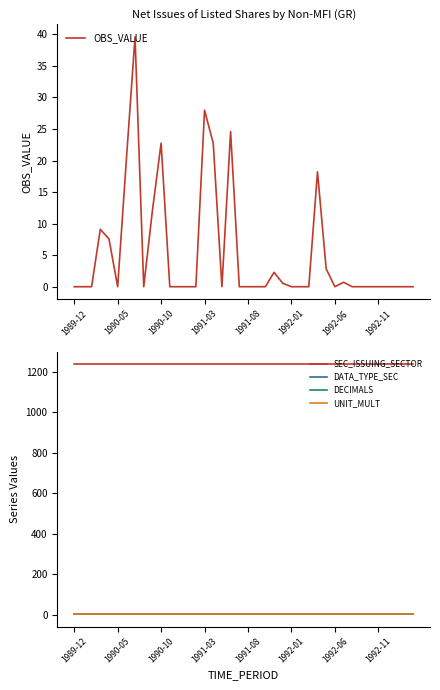

The OBS_VALUE series shows 0.0 at 1991-08. True or false?

True